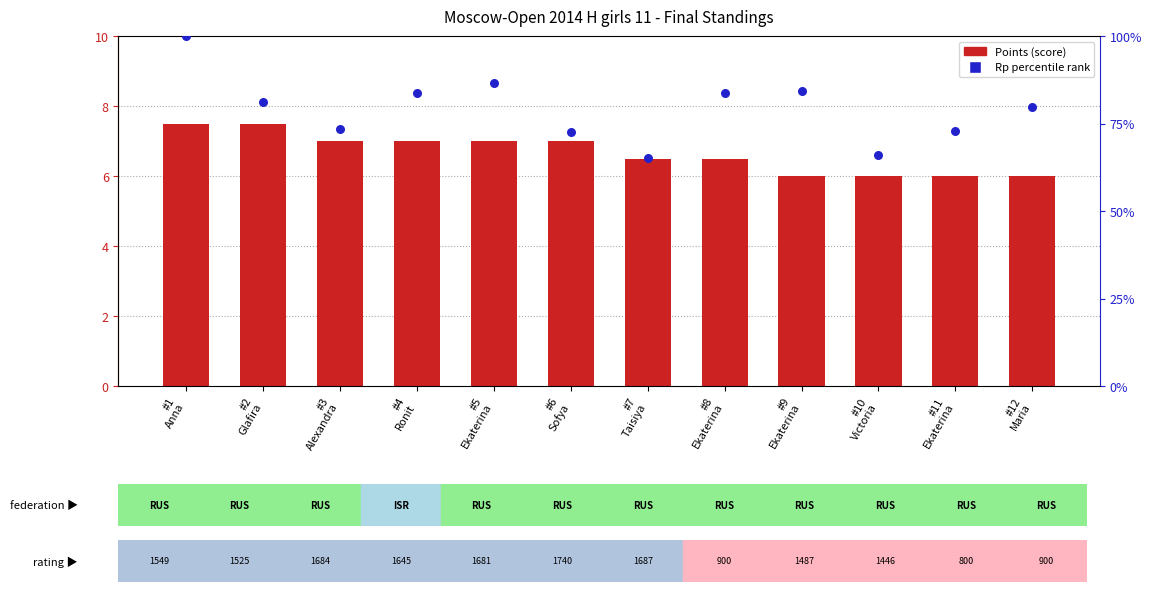

Which series contains the lowest Y value?

Points (score)